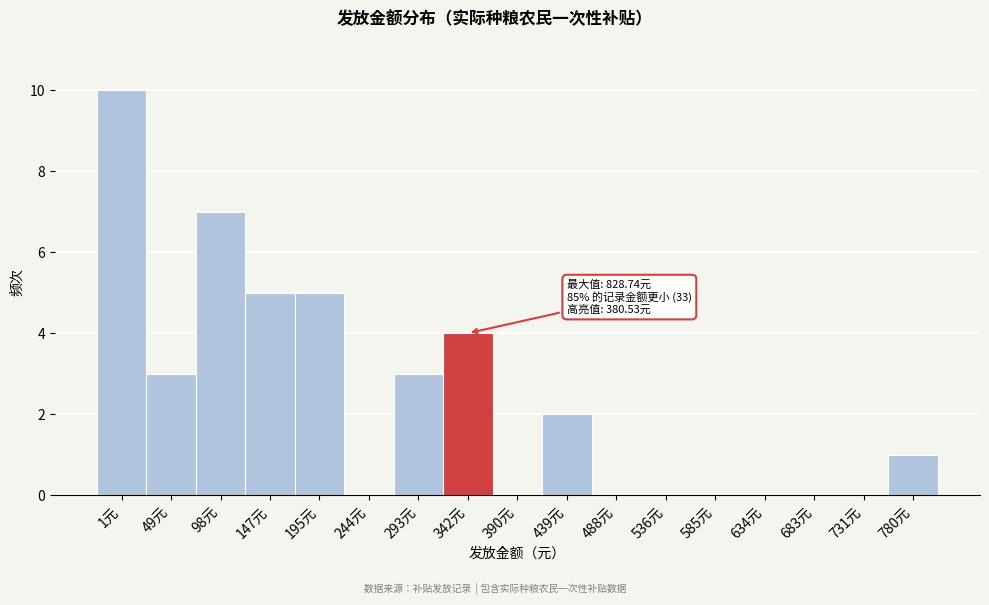

Reading right to left, list all the values displayed in this chart.

780元=1	731元=0	683元=0	634元=0	585元=0	536元=0	488元=0	439元=2	390元=0	342元=4	293元=3	244元=0	195元=5	147元=5	98元=7	49元=3	1元=10